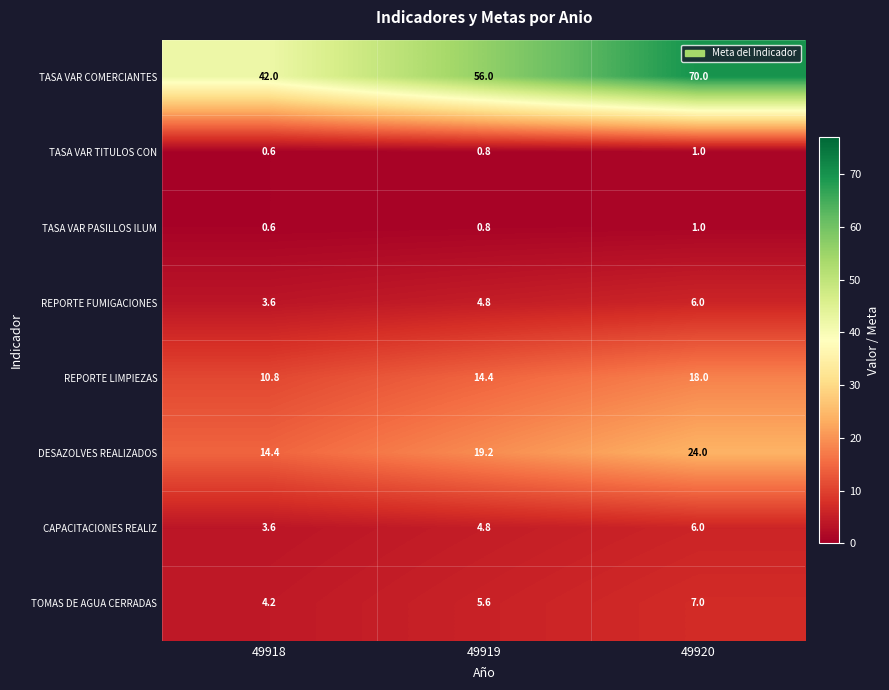

Reading right to left, transcribe all the data shown in this chart.

TASA VAR COMERCIANTES: 70.0	56.0	42.0
TASA VAR TITULOS CON: 1.0	0.8	0.6
TASA VAR PASILLOS ILUM: 1.0	0.8	0.6
REPORTE FUMIGACIONES: 6.0	4.8	3.6
REPORTE LIMPIEZAS: 18.0	14.4	10.8
DESAZOLVES REALIZADOS: 24.0	19.2	14.4
CAPACITACIONES REALIZ: 6.0	4.8	3.6
TOMAS DE AGUA CERRADAS: 7.0	5.6	4.2